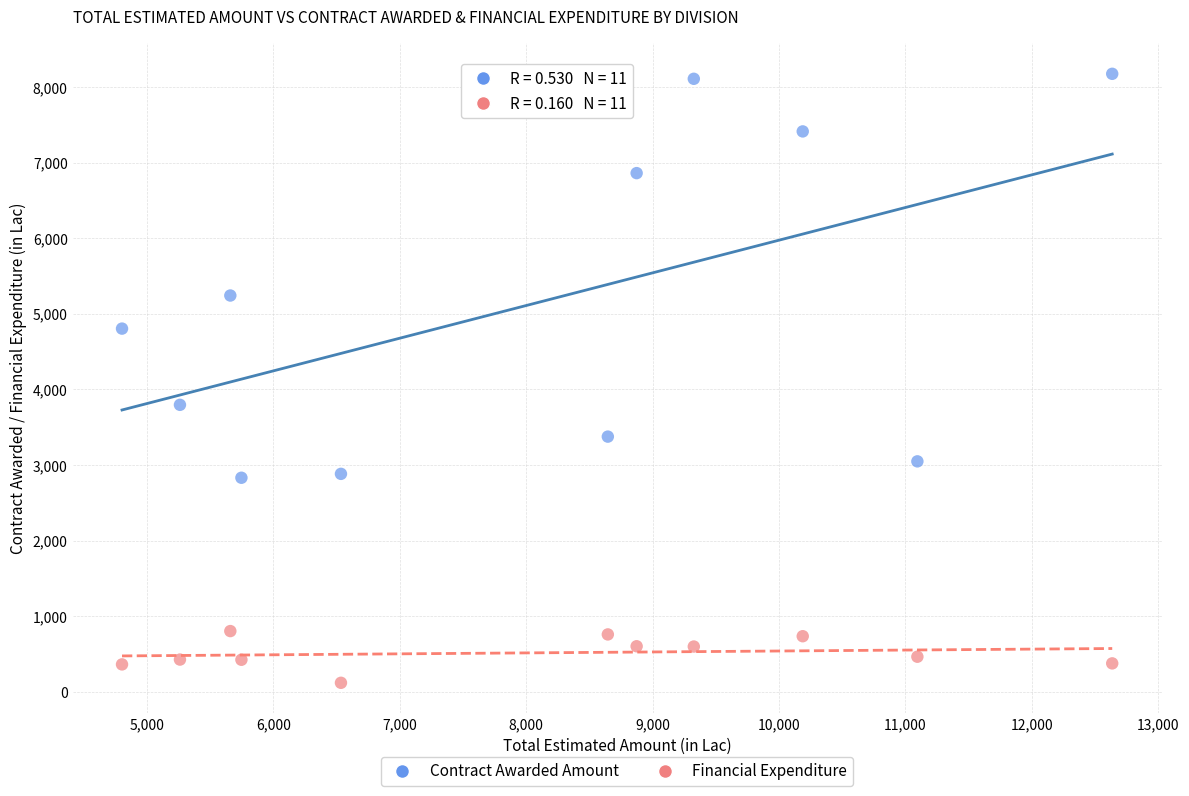

Across all series, what Y value is closest to 4146?

3795.4